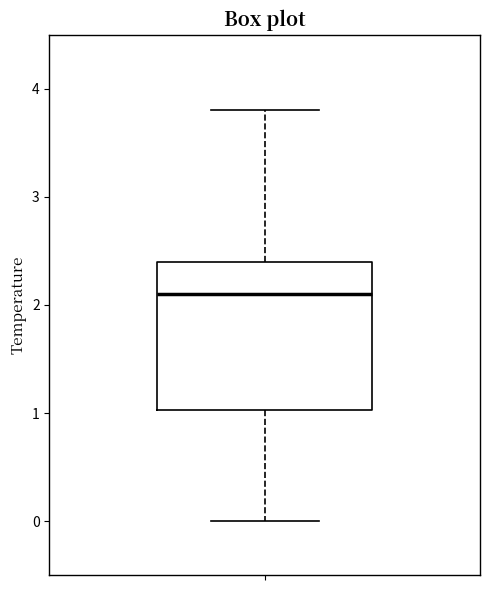

Where is the lower edge of the box on the y-axis? The values are not printed on the chart, so give them approximately, as read against the axis.

1.0